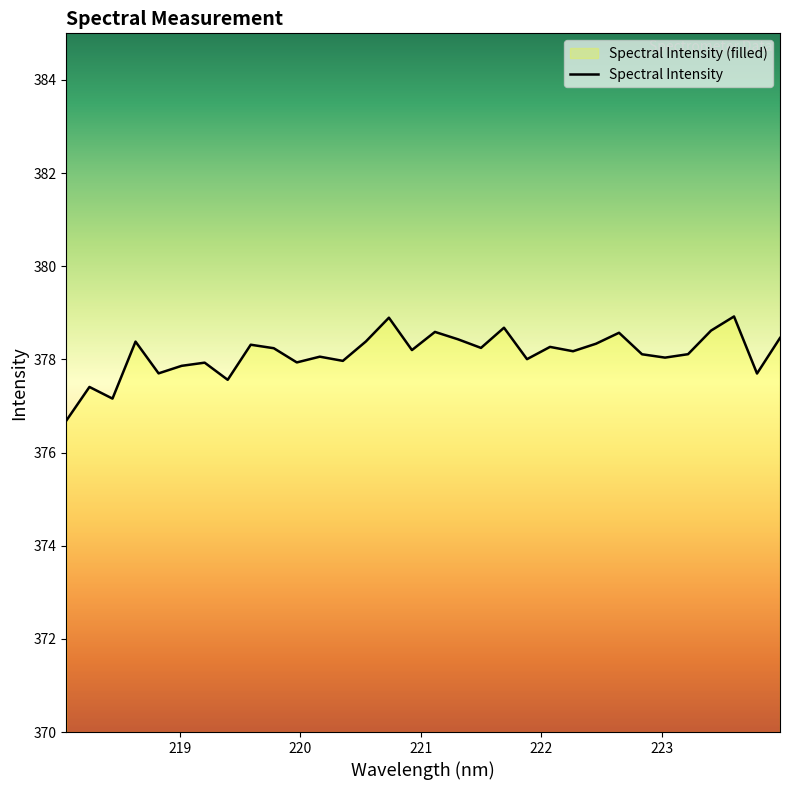

How many data points are above 378?

22